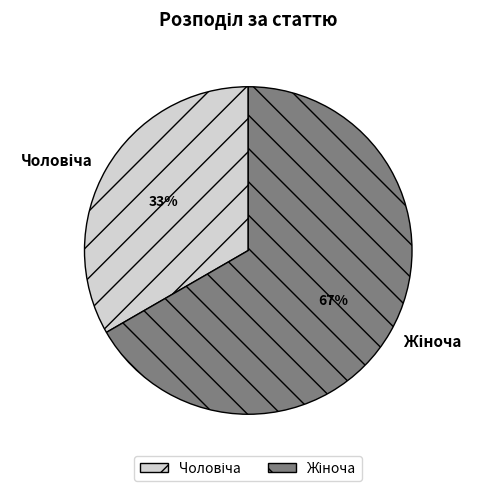

To the nearest percent, what is the average slice percentage?

50%